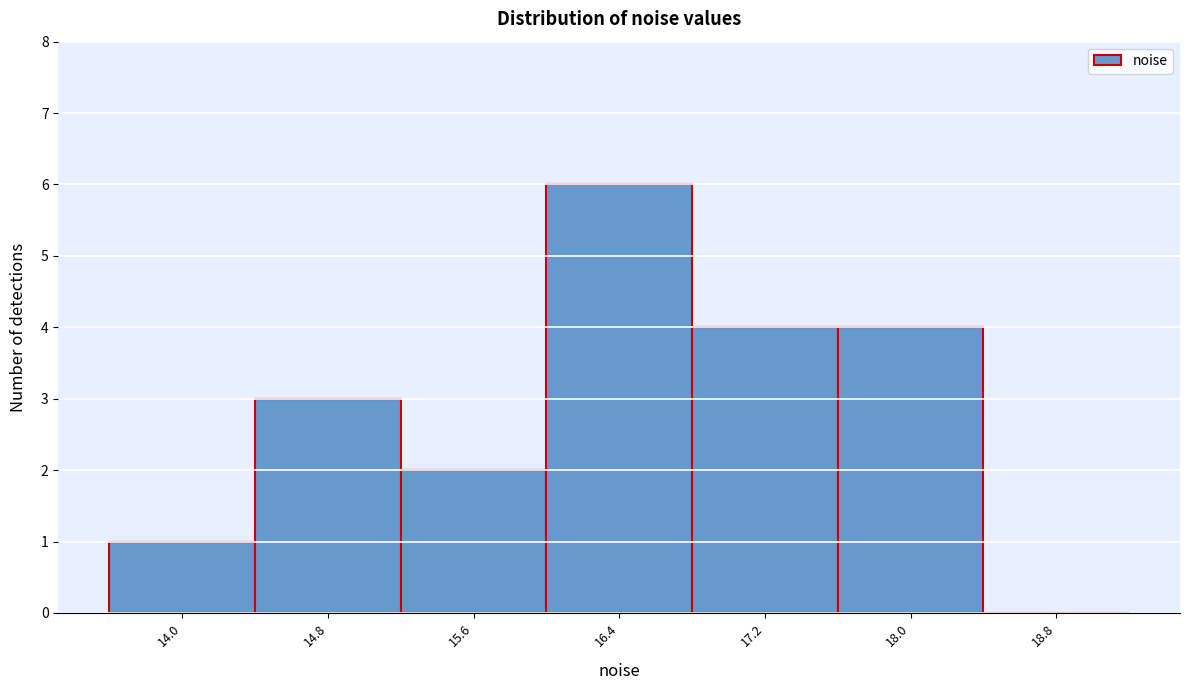

Reading left to right, what are all the values shown in this chart?

14.0=1	14.8=3	15.6=2	16.4=6	17.2=4	18.0=4	18.8=0